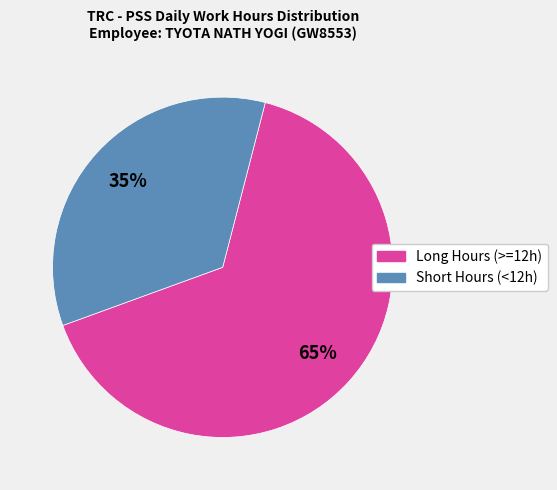

How many slices are in this pie chart?

2